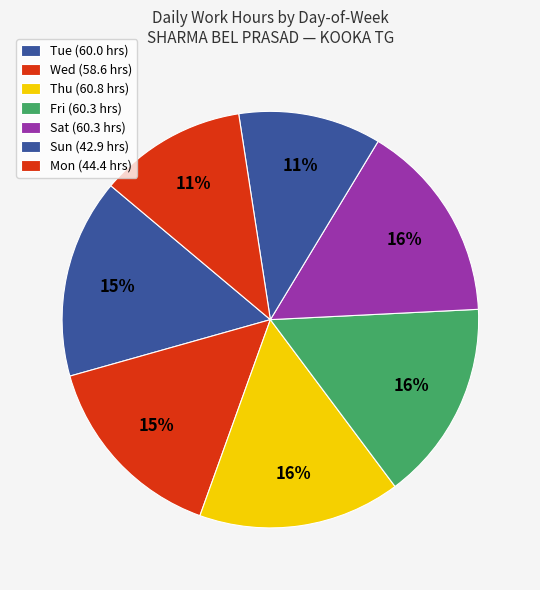

How many segments does this pie chart have?

7